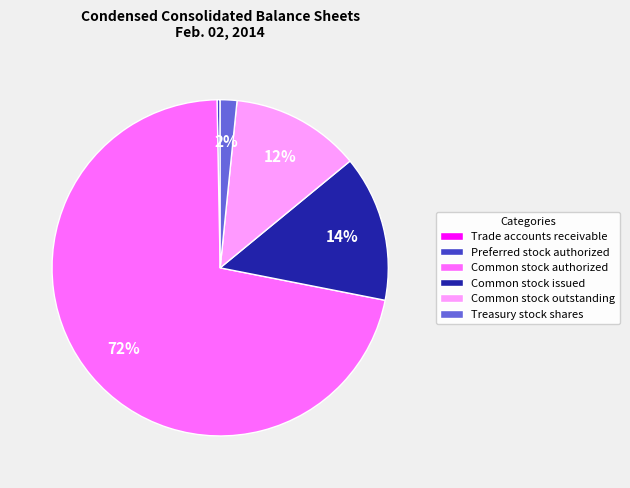

The Common stock issued slice represents 28% of the pie. True or false?

False